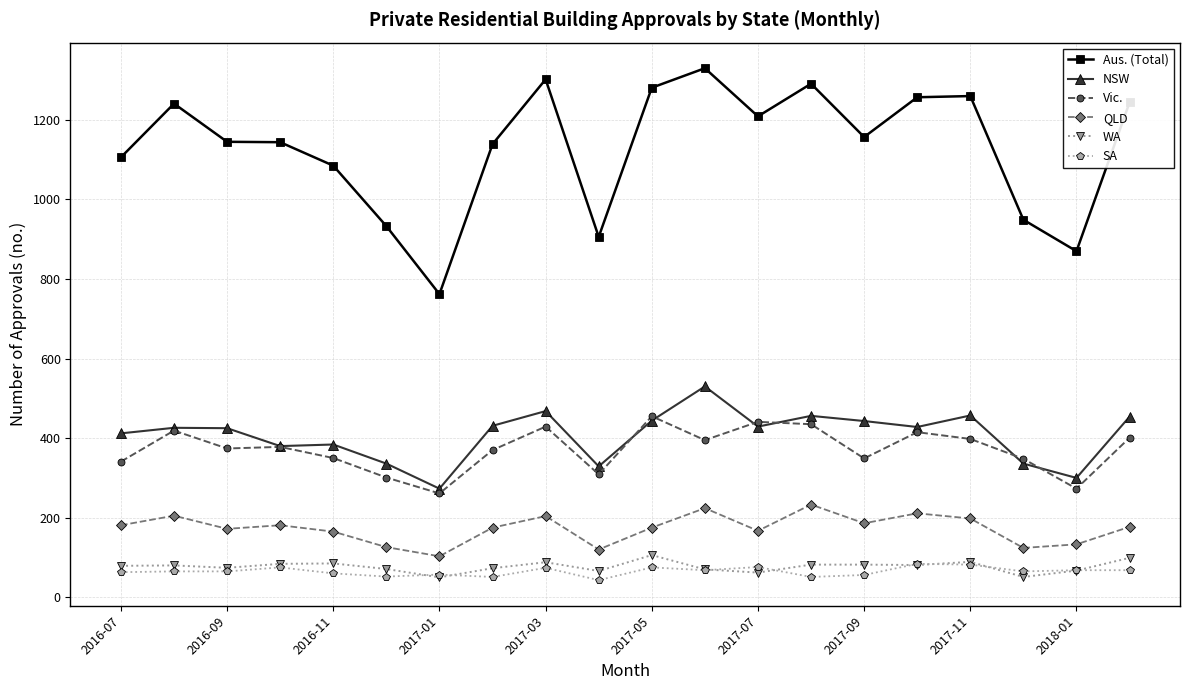

Which series has the widest spread of values?

Aus. (Total)